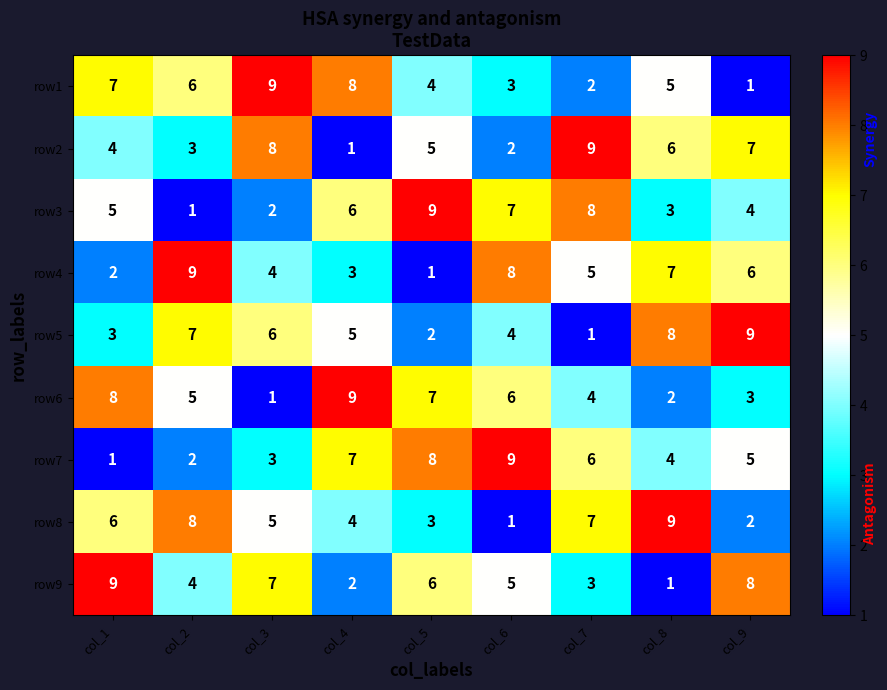

True or false: row7 has a value of 2 at col_2.

True